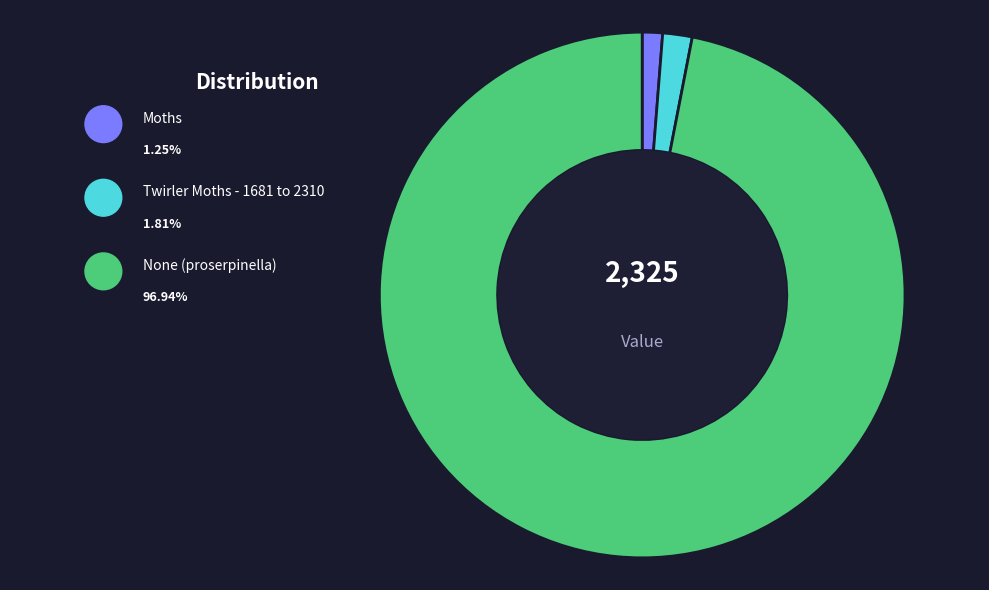

True or false: Moths accounts for 1% of the total.

True